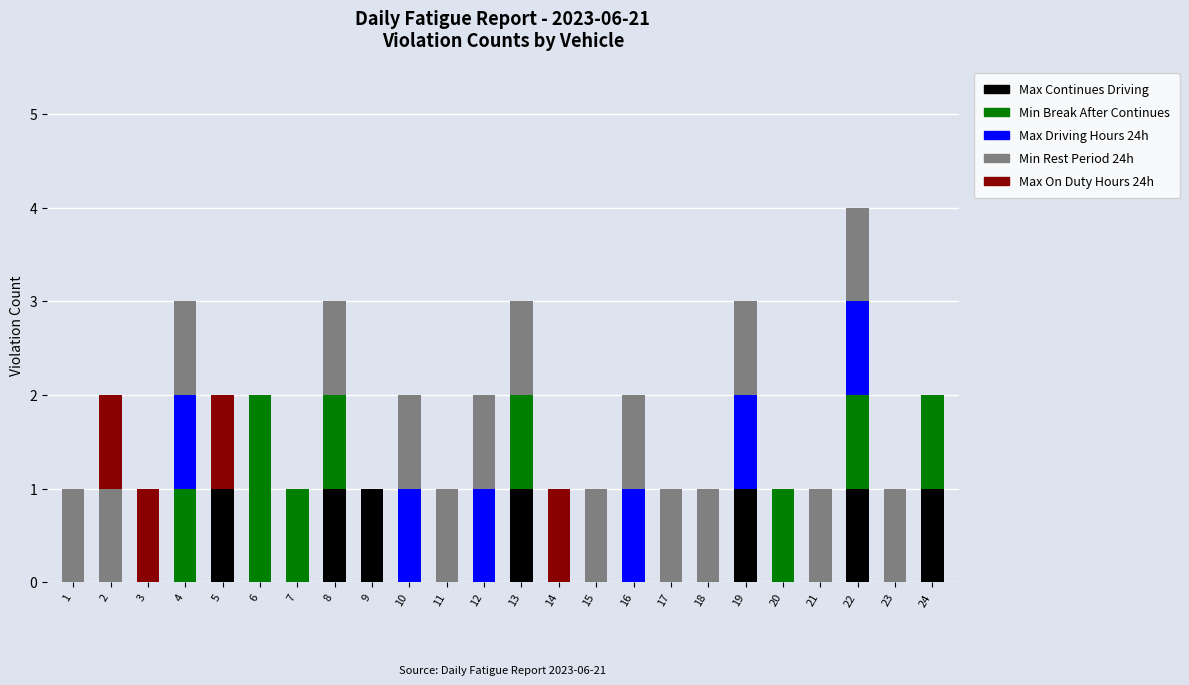

Does the chart contain stacked bars?

Yes